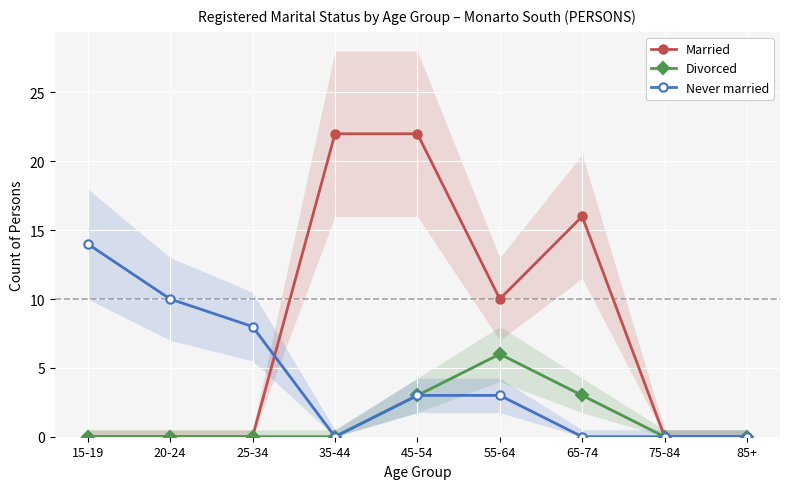

Which label corresponds to the smallest value in the chart?

15-19